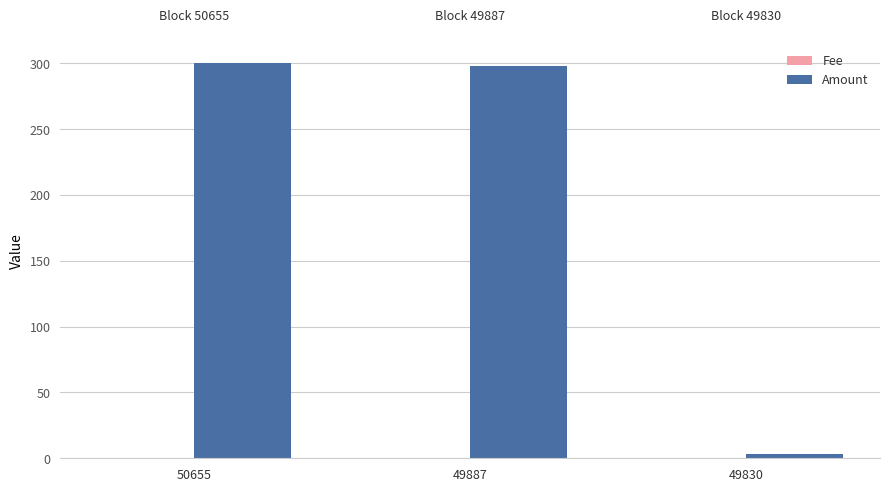

What is the greatest value displayed?

300.2